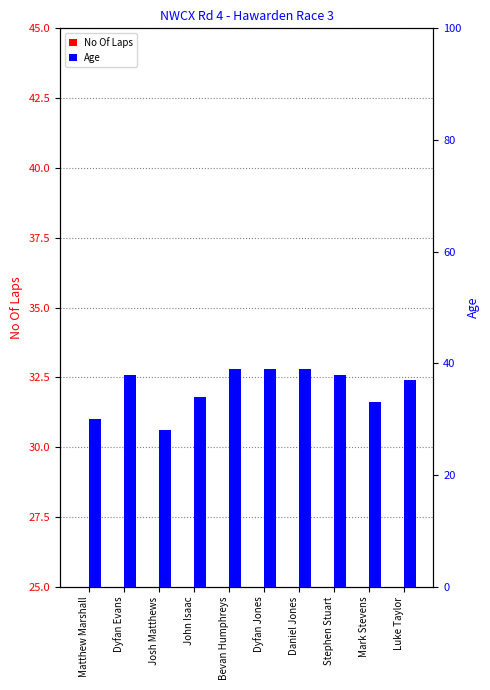

Count the number of data series in this chart.

2